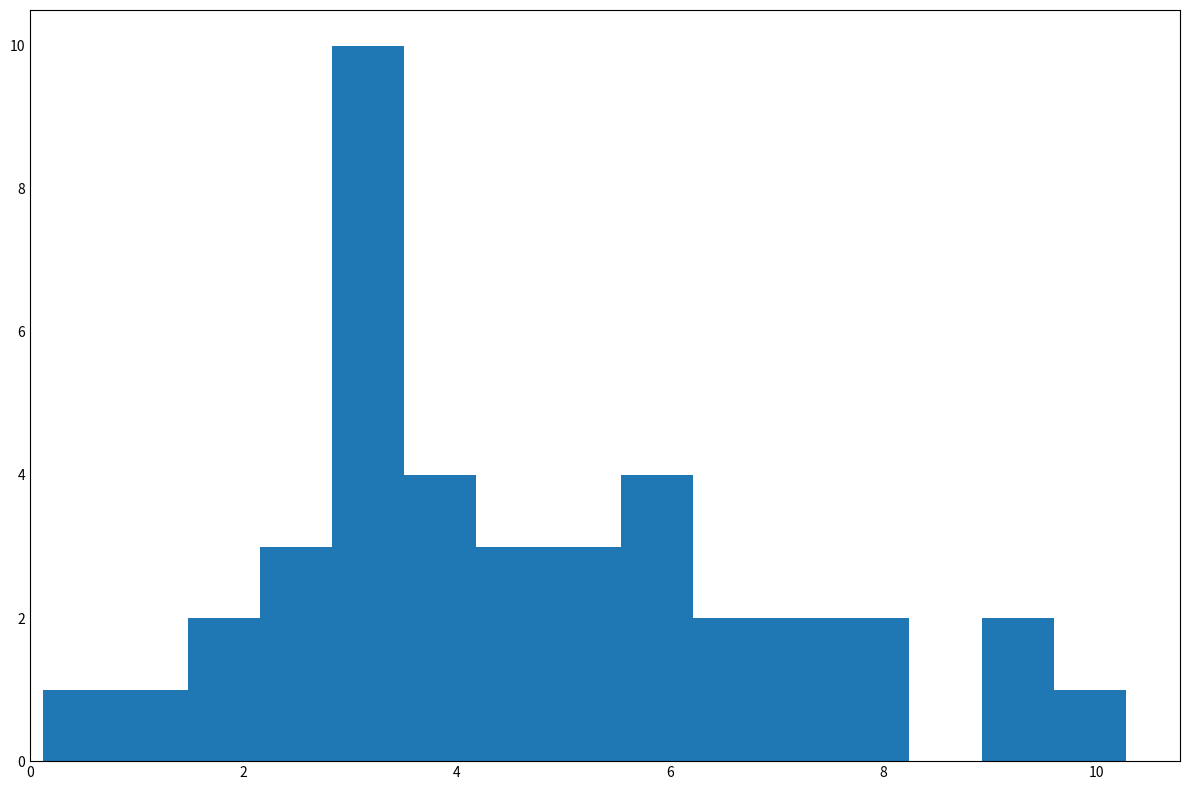

Read against the x-axis, roughly where is the centre of the tallest bar?

3.2